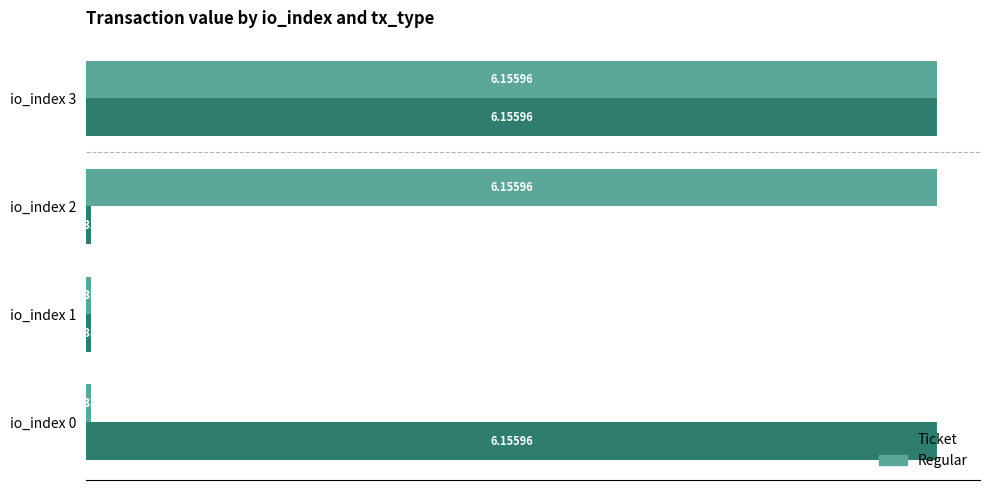

Is the value of Regular at io_index 0 greater than the value of Ticket at io_index 3?

No